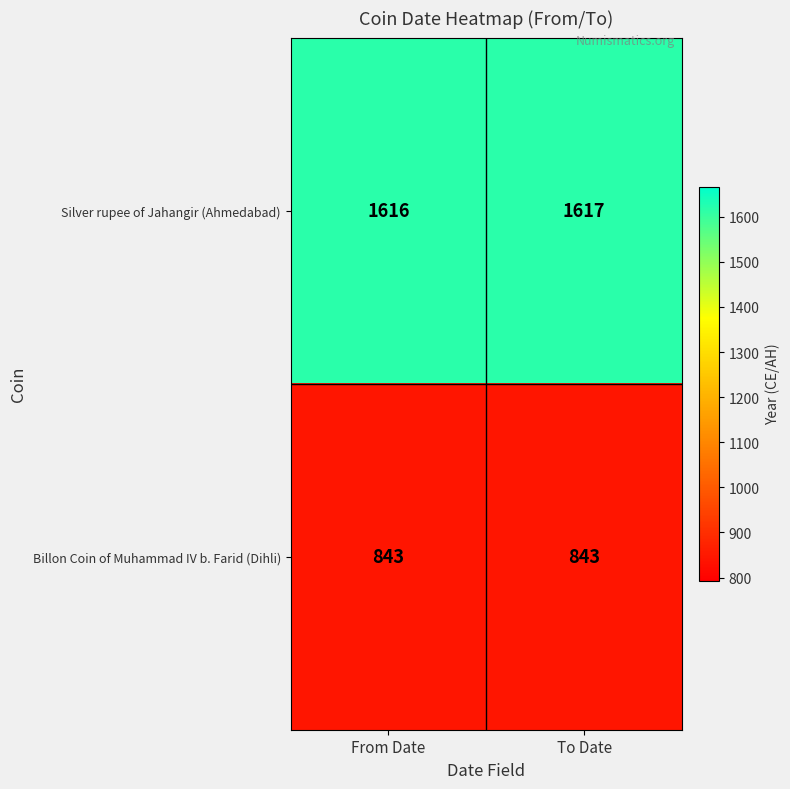

How many series are shown in this chart?

2